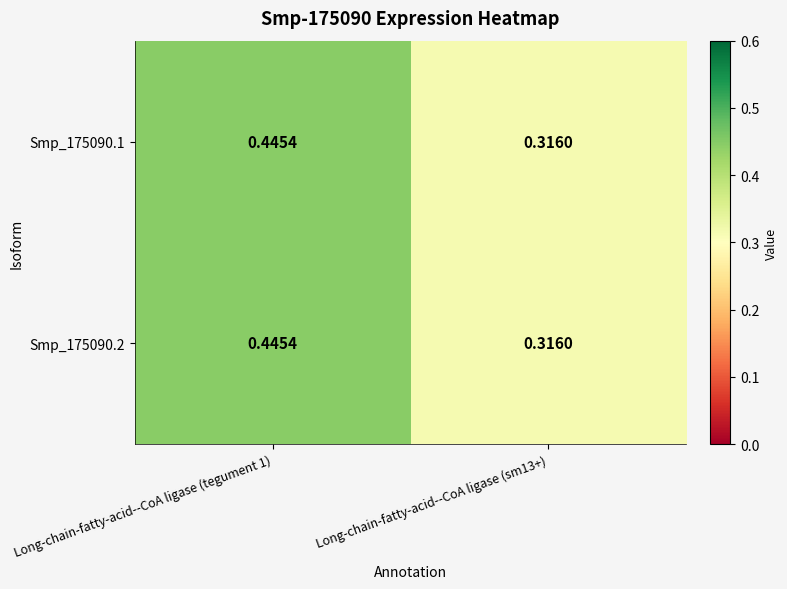

Is the value of Smp_175090.2 at Long-chain-fatty-acid--CoA ligase (tegument 1) greater than the value of Smp_175090.1 at Long-chain-fatty-acid--CoA ligase (sm13+)?

Yes